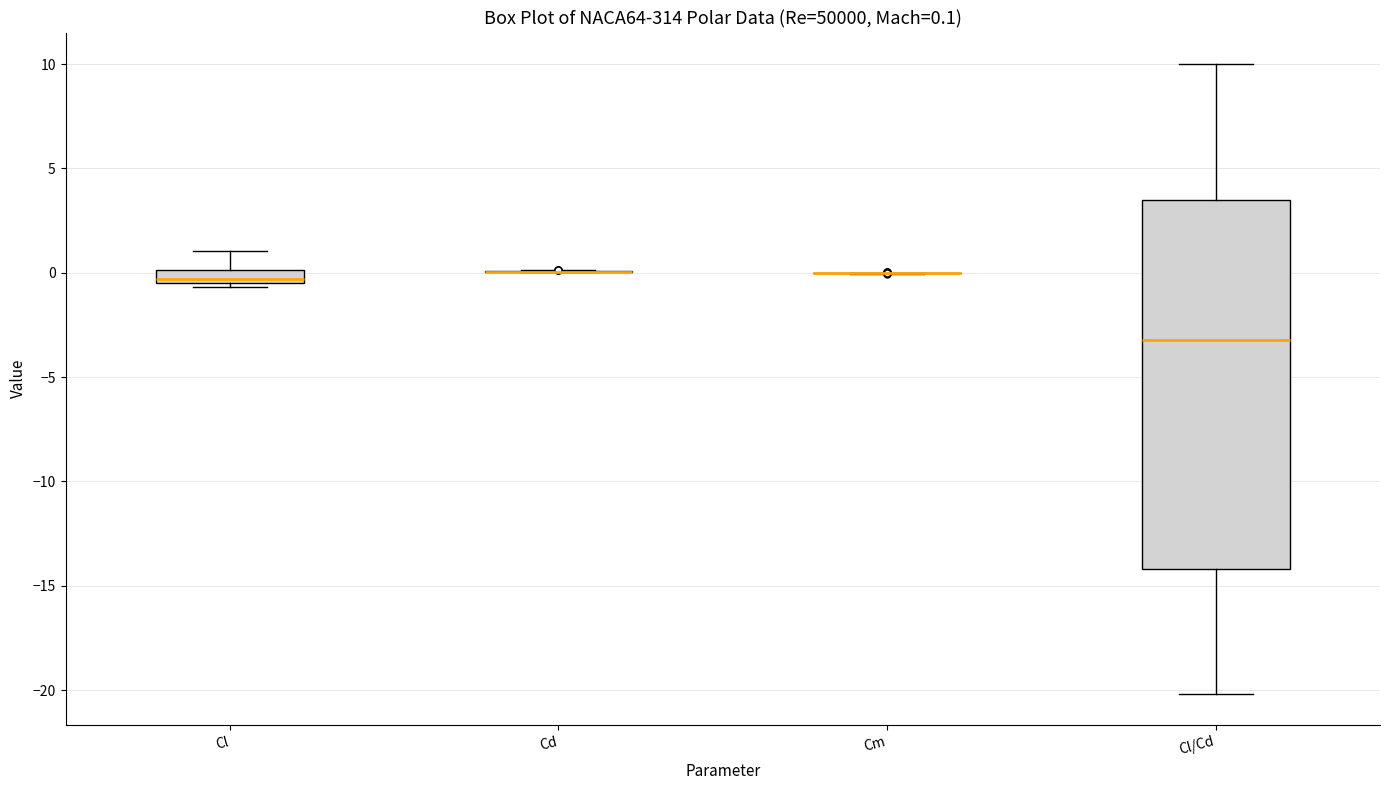

Which box is the tallest, from its lower edge to its upper edge?

Cl/Cd